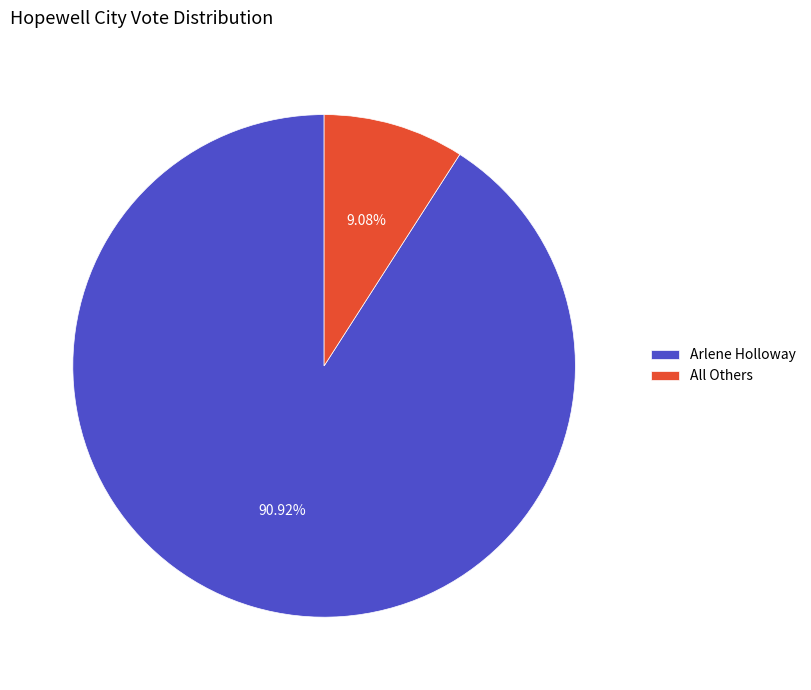

Rank the categories by value from highest to lowest.

Arlene Holloway, All Others